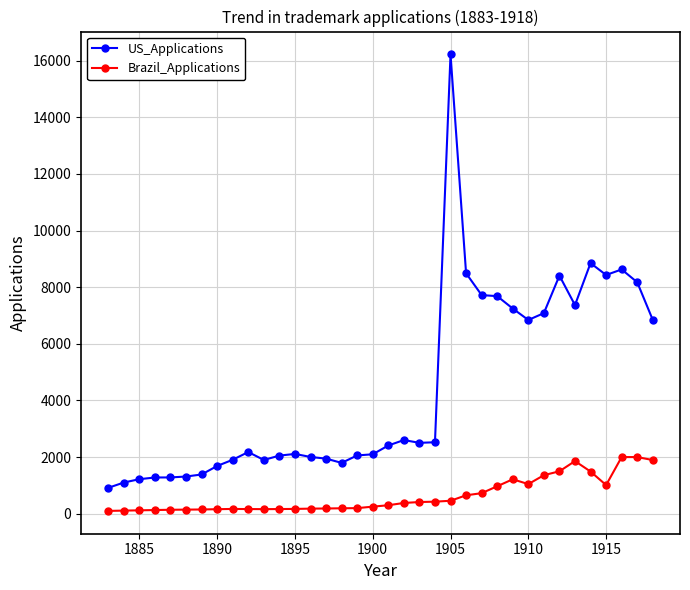

True or false: Brazil_Applications has more than 2 interior local peaks.

True